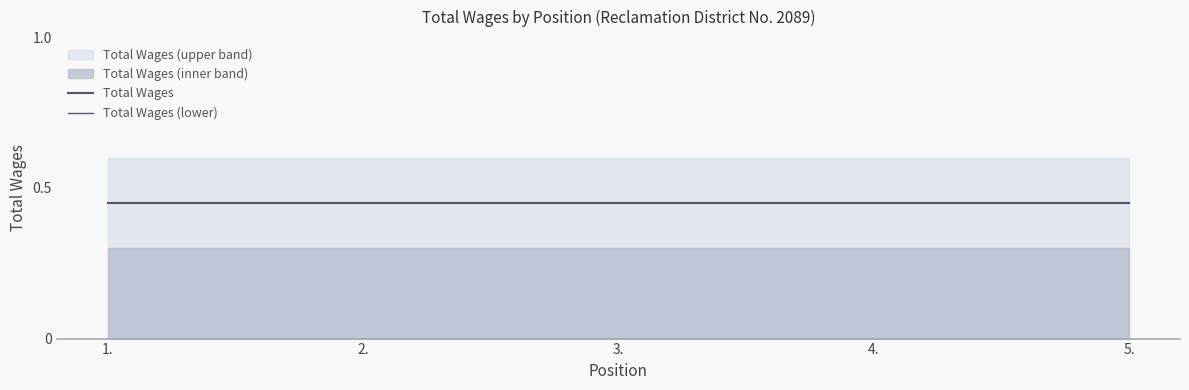

At how many categories does at least one series exceed 0?

5